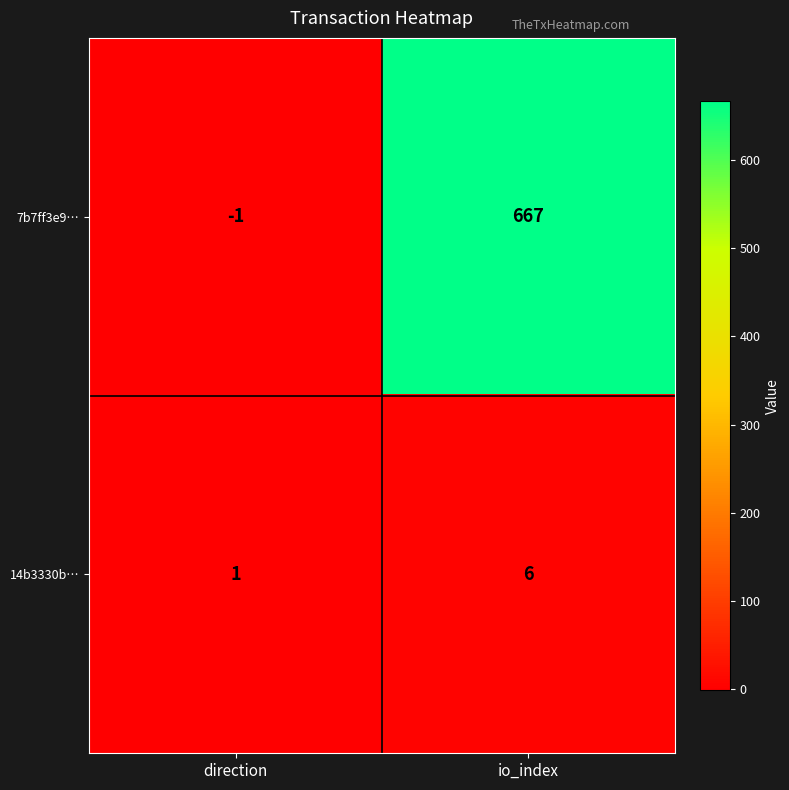

Is the value of 7b7ff3e9… at direction greater than the value of 14b3330b… at io_index?

No